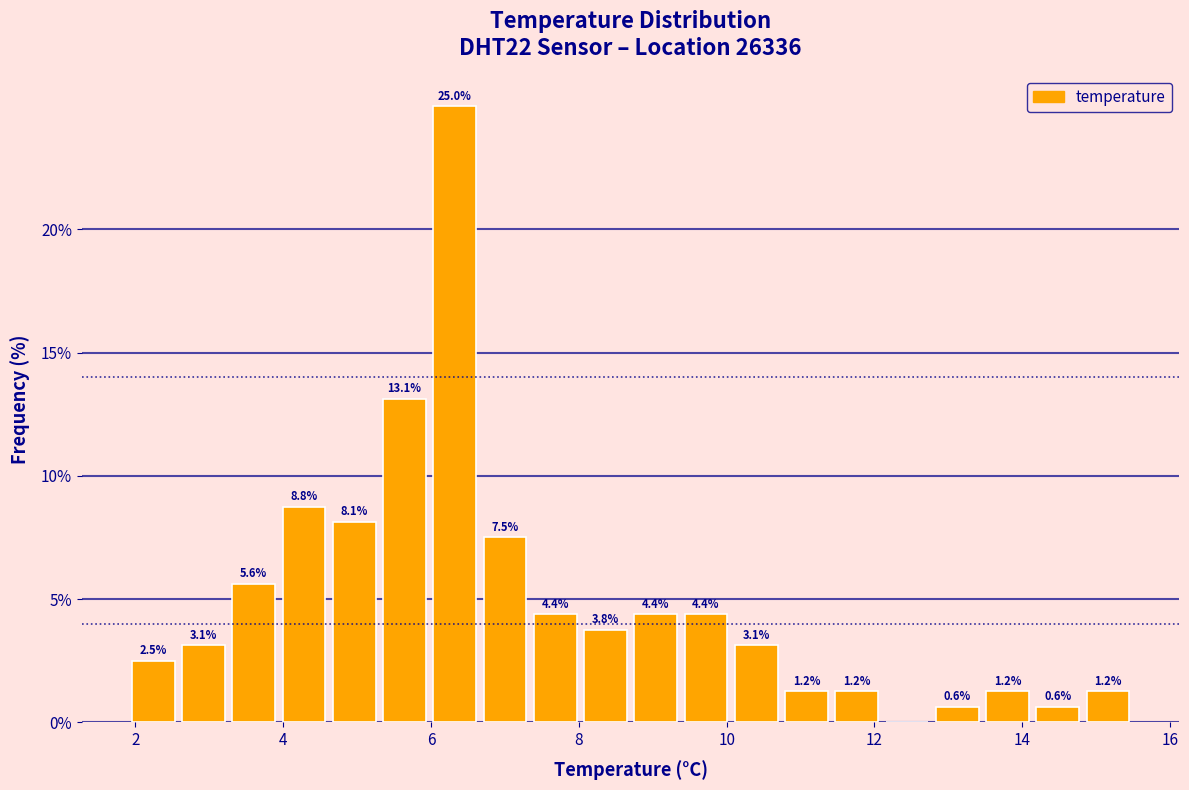

Read against the x-axis, roughly where is the centre of the tallest bar?

6.4